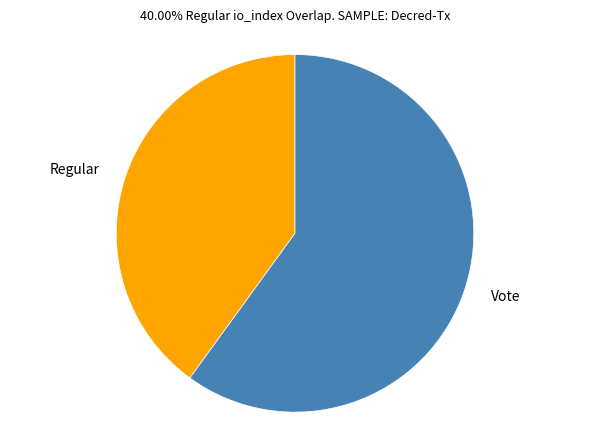

Is there any slice that represents more than half of the pie?

Yes